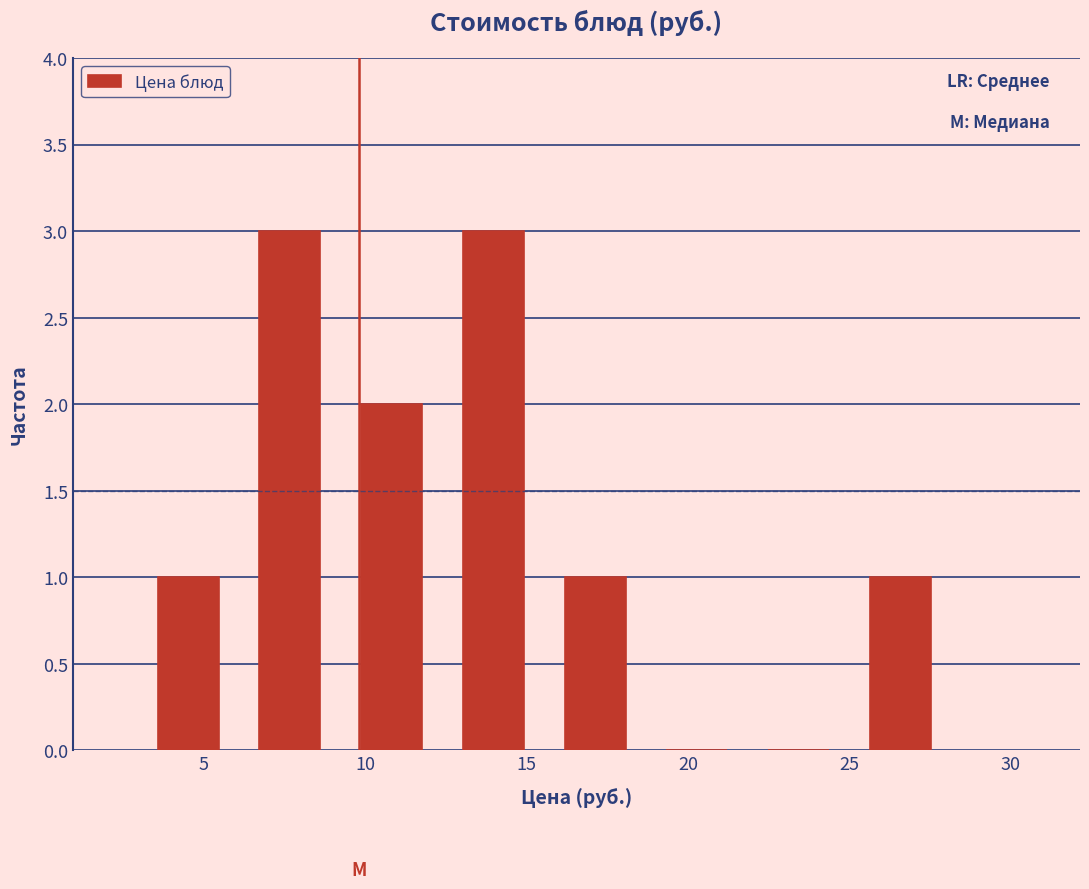

What is the height of the bar covering 9.0 to 12.5 on the x-axis? Neither the bar edges nor the heights are printed on the chart, so give them approximately, as read against the axes.

2